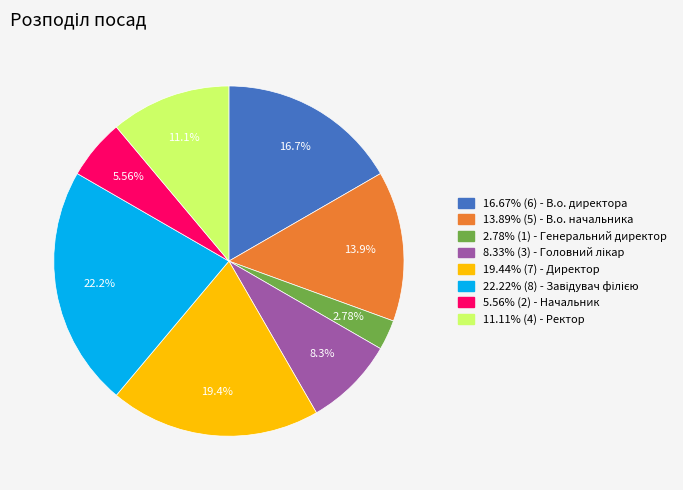

Does any single category account for the majority?

No